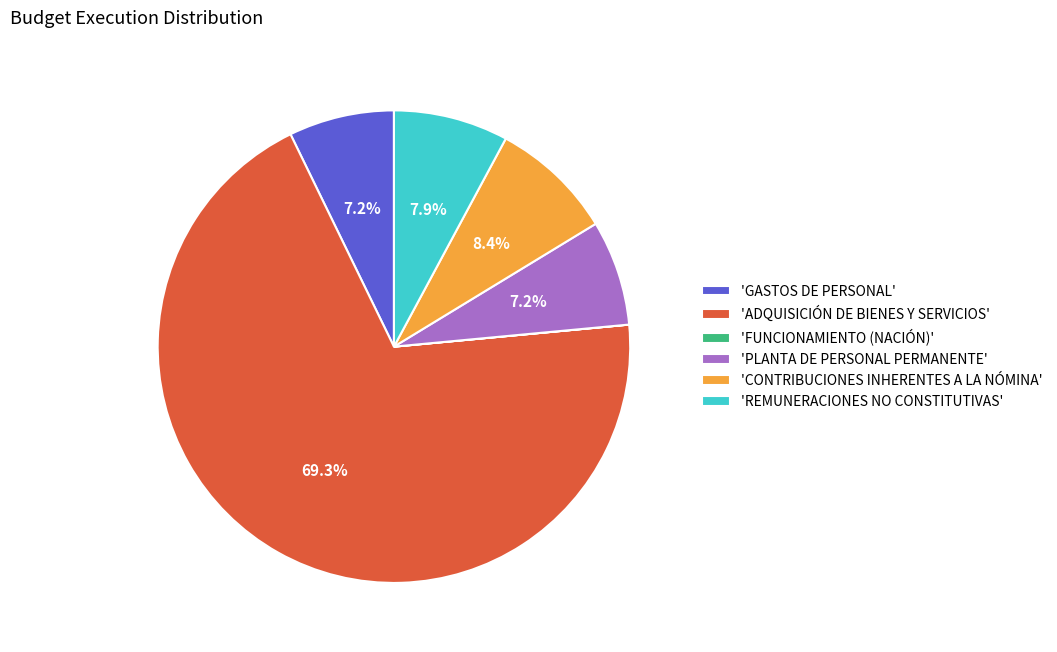

Is there a majority slice in this chart?

Yes